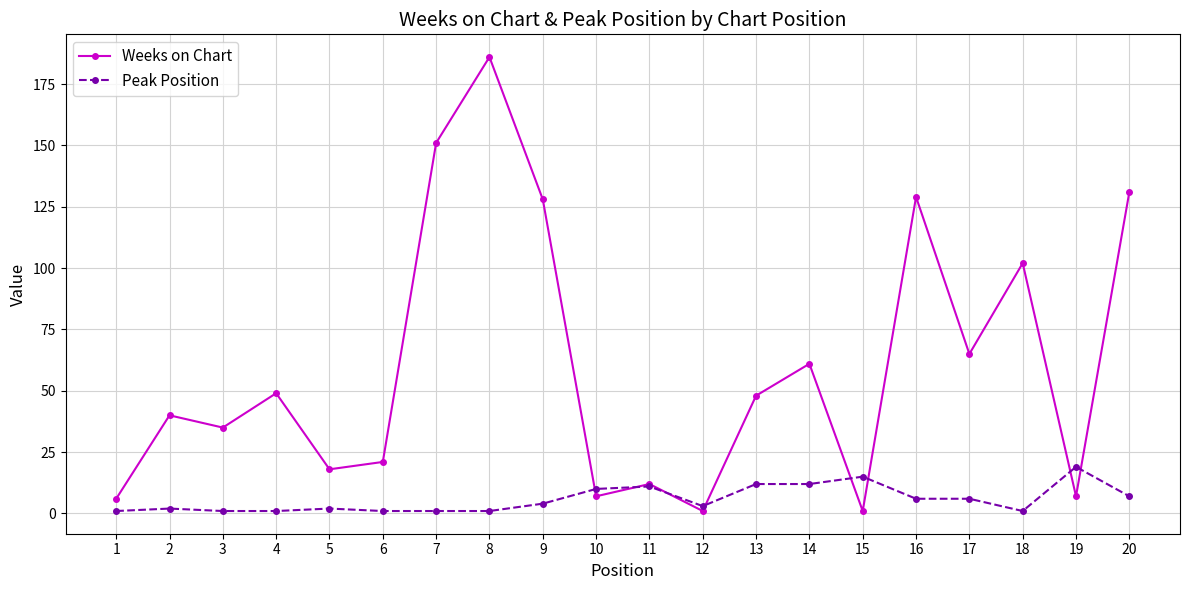

At which category is the sum across all series the highest?

8